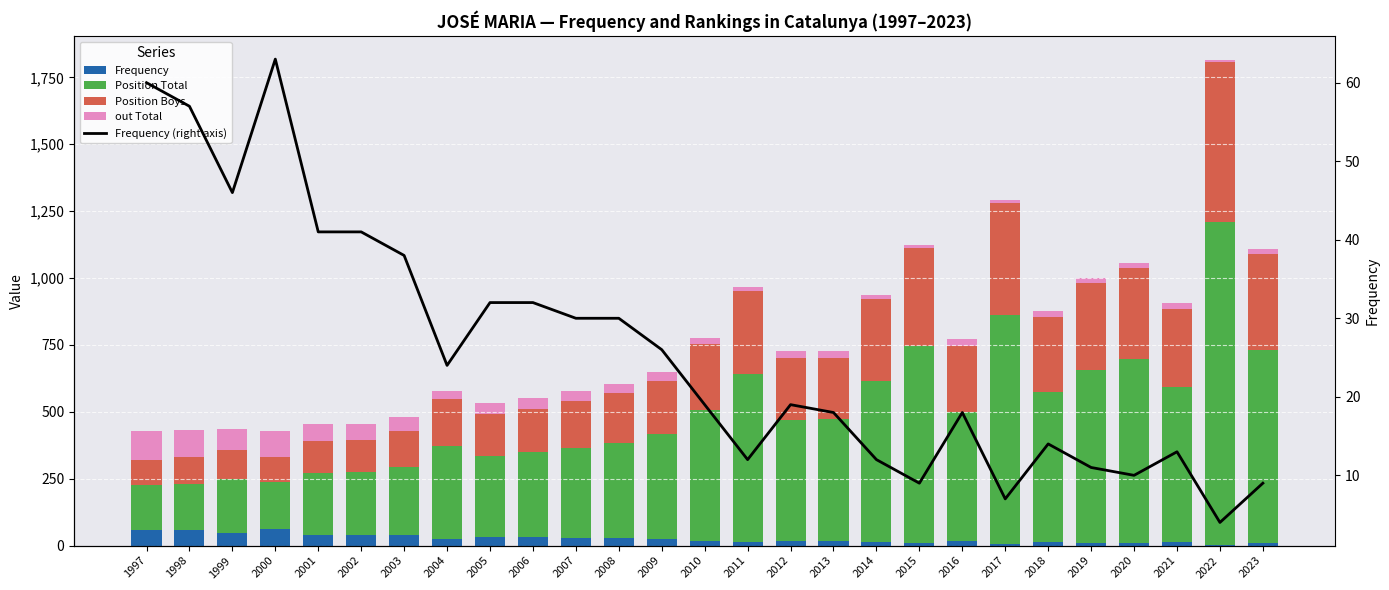

True or false: out Total has a value of 22 at 2018.

True